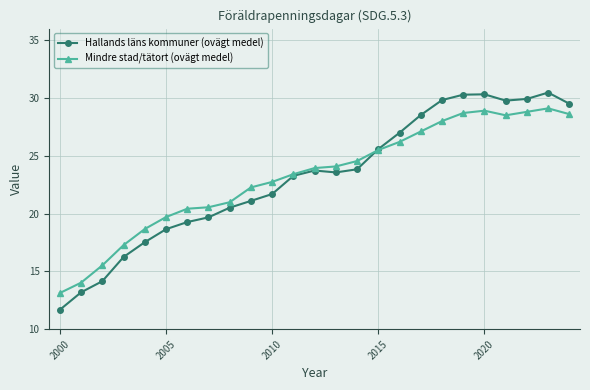

What is the highest value of the Mindre stad/tätort (ovägt medel) series?

29.1